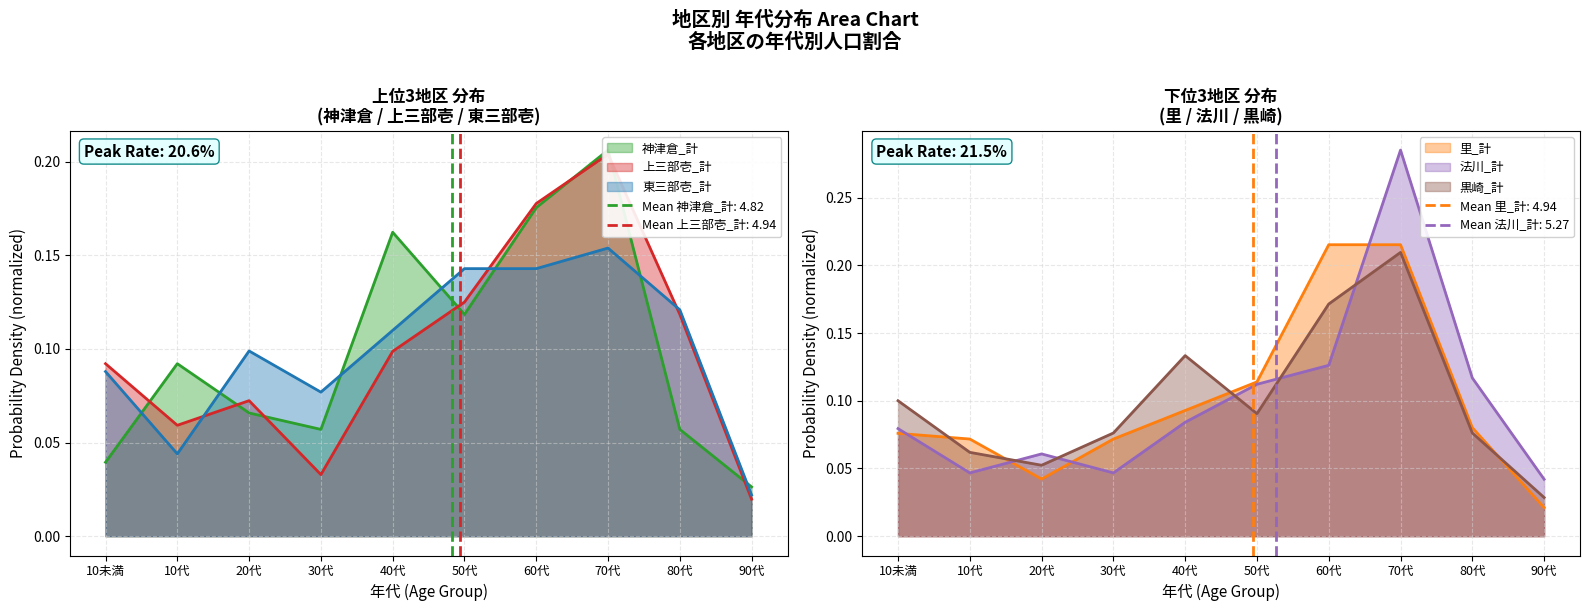

Reading left to right, list all the values displayed in this chart.

神津倉_計: 0.0	0.1	0.1	0.1	0.2	0.1	0.2	0.2	0.1	0.0
上三部壱_計: 0.1	0.1	0.1	0.0	0.1	0.1	0.2	0.2	0.1	0.0
東三部壱_計: 0.1	0.0	0.1	0.1	0.1	0.1	0.1	0.2	0.1	0.0
里_計: 0.1	0.1	0.0	0.1	0.1	0.1	0.2	0.2	0.1	0.0
法川_計: 0.1	0.0	0.1	0.0	0.1	0.1	0.1	0.3	0.1	0.0
黒崎_計: 0.1	0.1	0.1	0.1	0.1	0.1	0.2	0.2	0.1	0.0